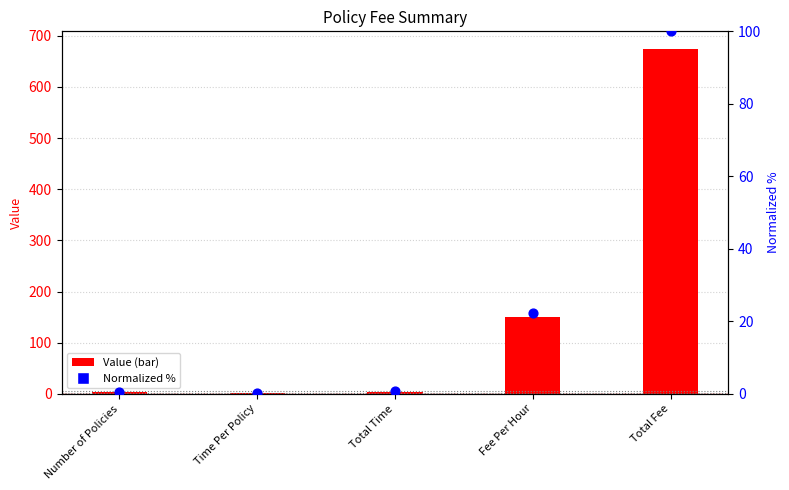

What are all the series names shown in the legend?

Value, Normalized %